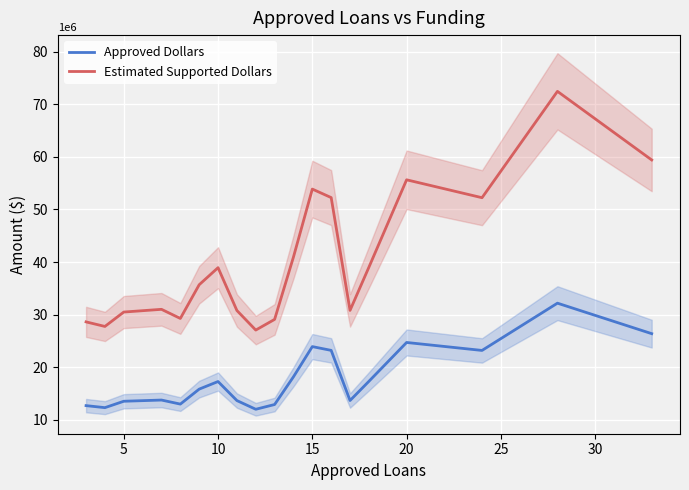

True or false: Approved Dollars and Estimated Supported Dollars cross at least once.

False